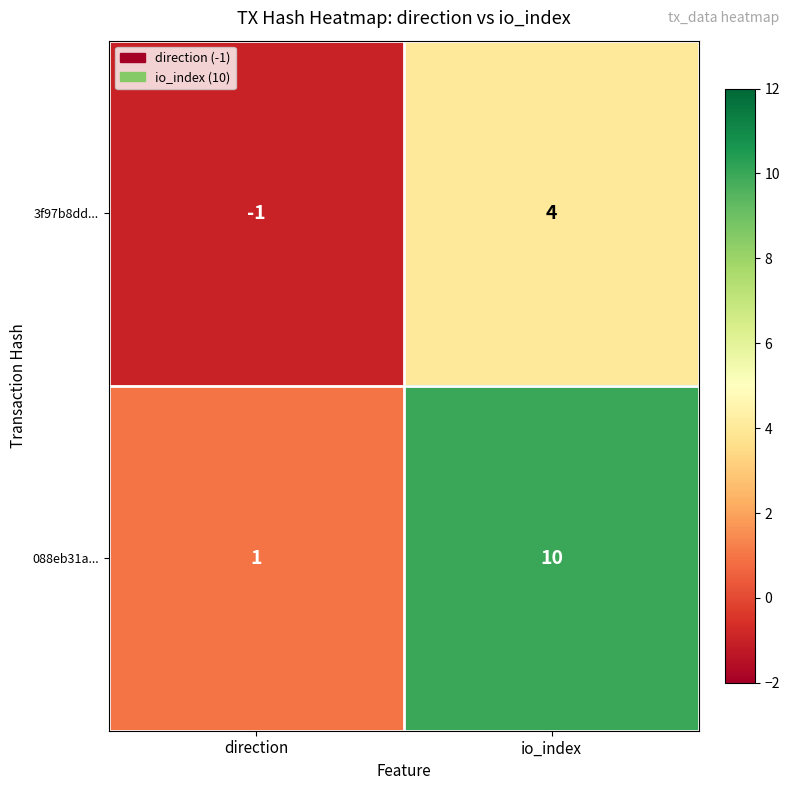

Between direction and io_index, which series saw the biggest shift?

088eb31a...